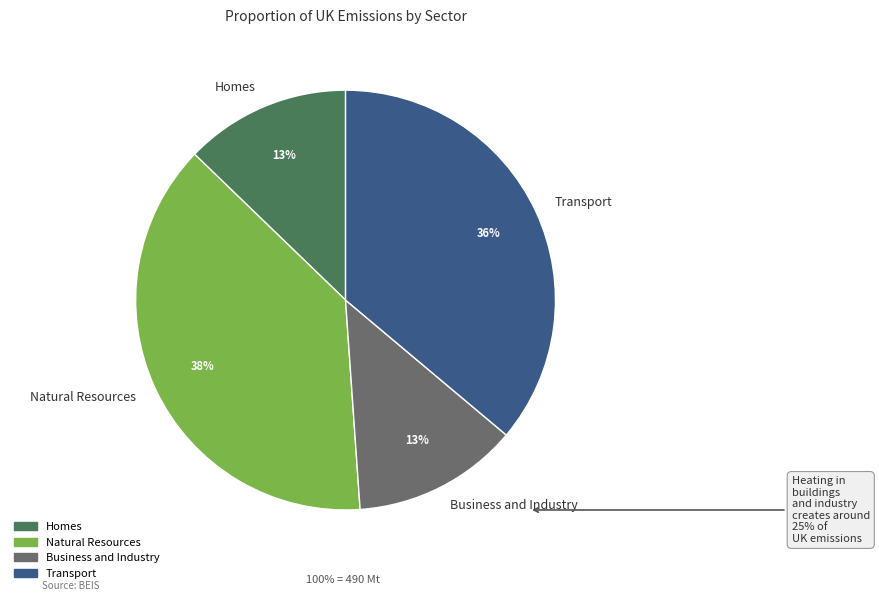

Which slice is the largest?

Natural Resources